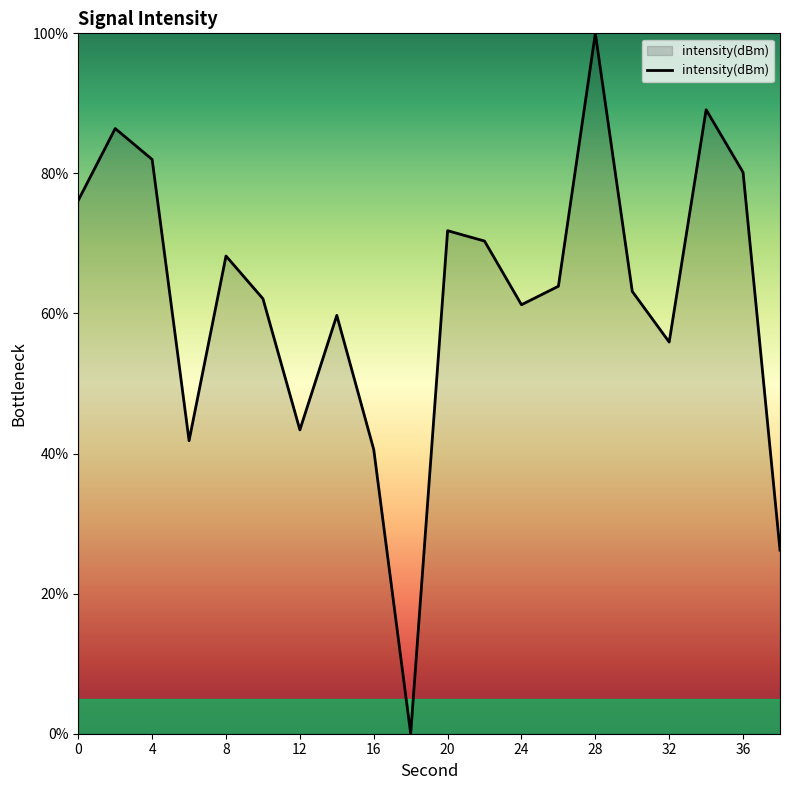

Reading left to right, what are all the values shown in this chart?

76.2	86.4	82.0	41.8	68.2	62.1	43.4	59.7	40.6	0.0	71.8	70.3	61.2	63.9	100.0	63.2	55.9	89.1	80.2	26.2